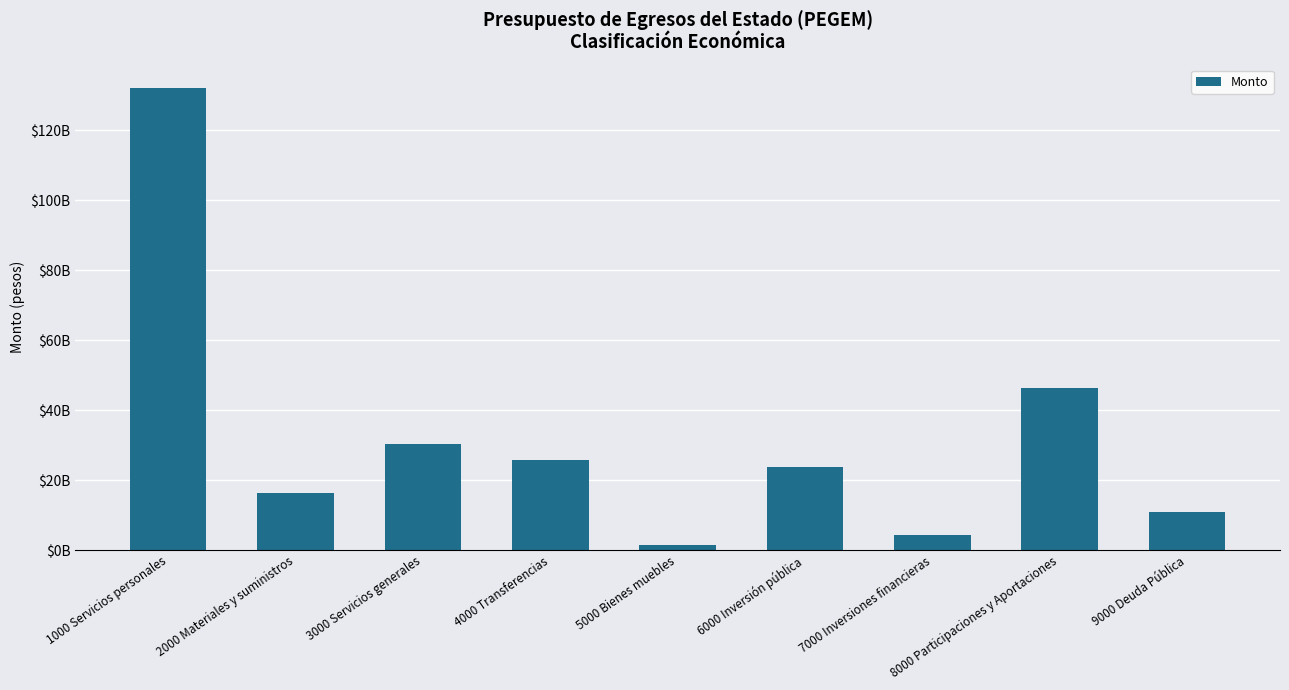

Does the chart contain any negative values?

No